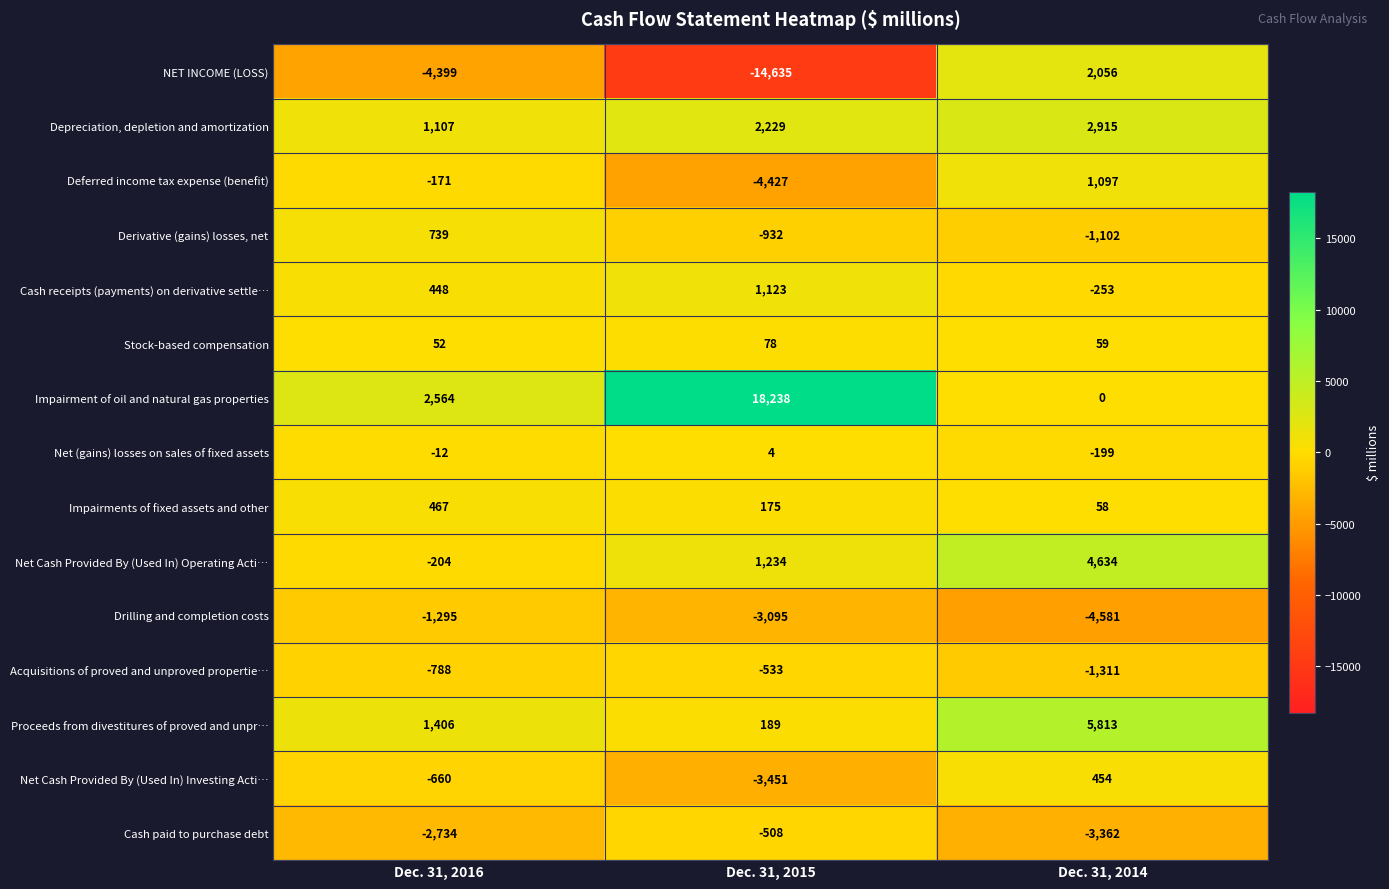

What is the difference between the maximum and second lowest values in the Cash paid to purchase debt series?

2226